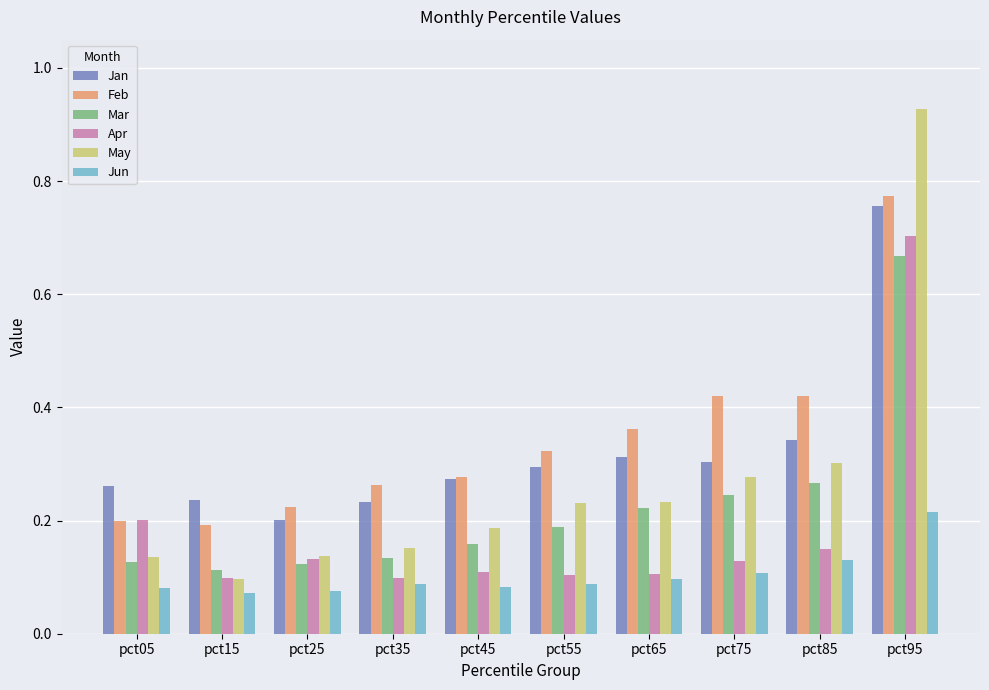

The value of Apr at pct85 is 0.2. True or false?

True